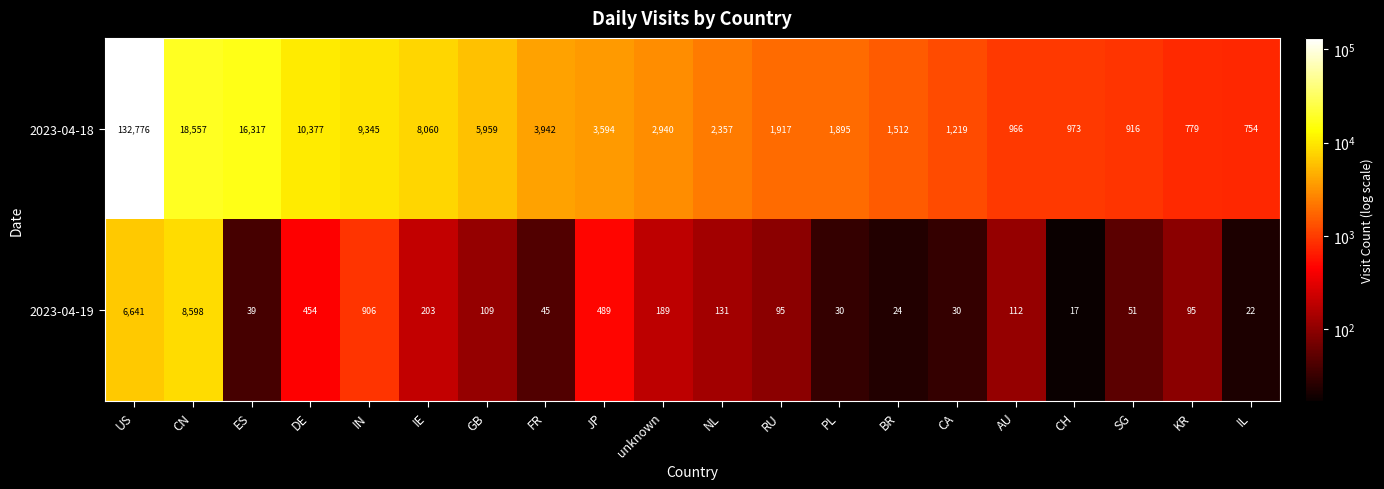

What is the difference between the maximum and second lowest values in the 2023-04-18 series?

131997